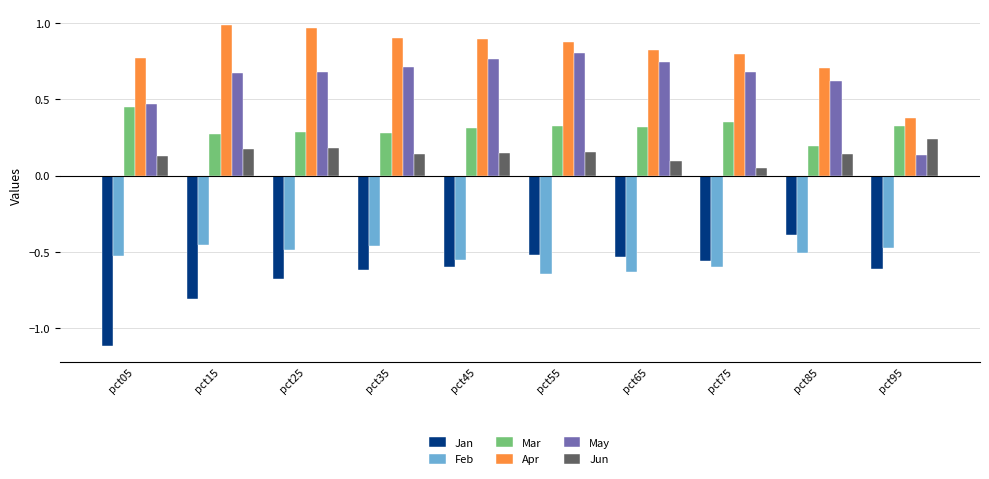

At which label does Jun reach its peak?

pct95